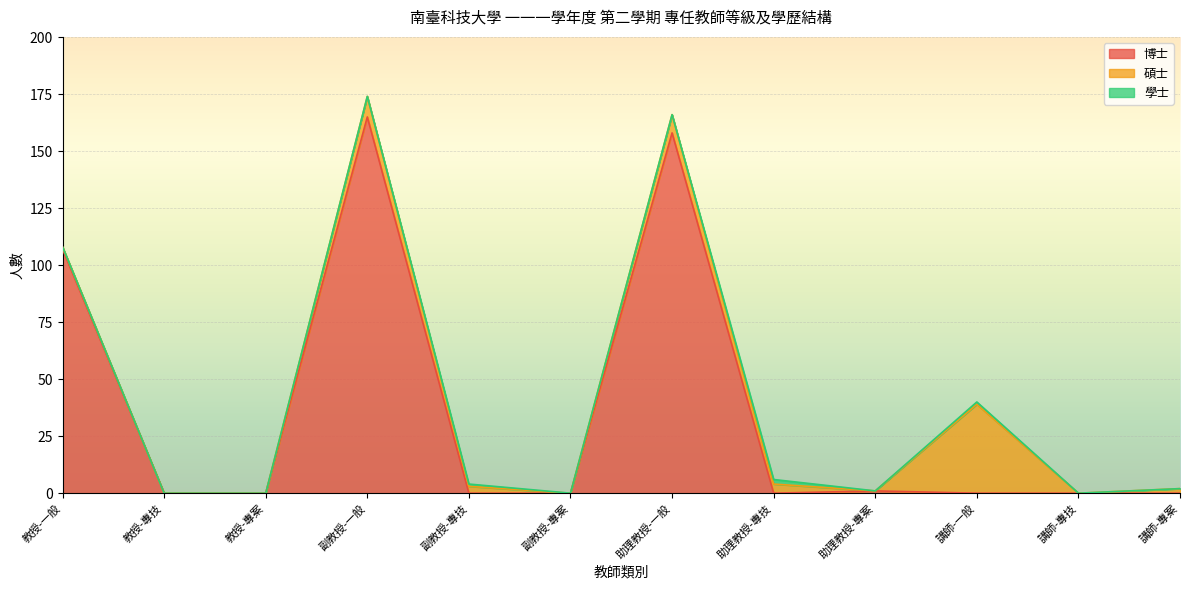

Is it true that 博士 equals 158 at 助理教授-一般?

True